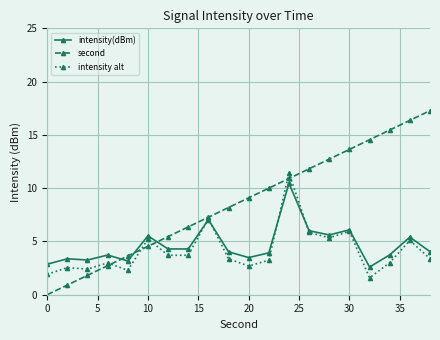

What is the value of the second point at the 10th from the left?

8.2